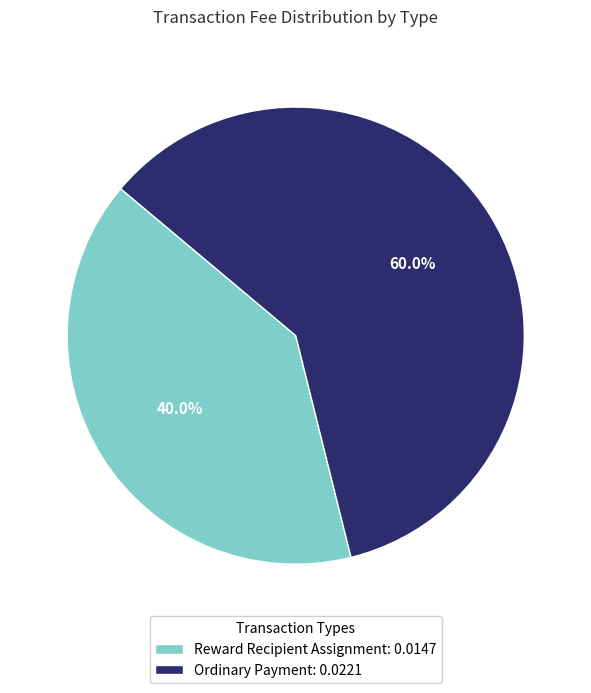

Which category accounts for the majority?

Ordinary Payment